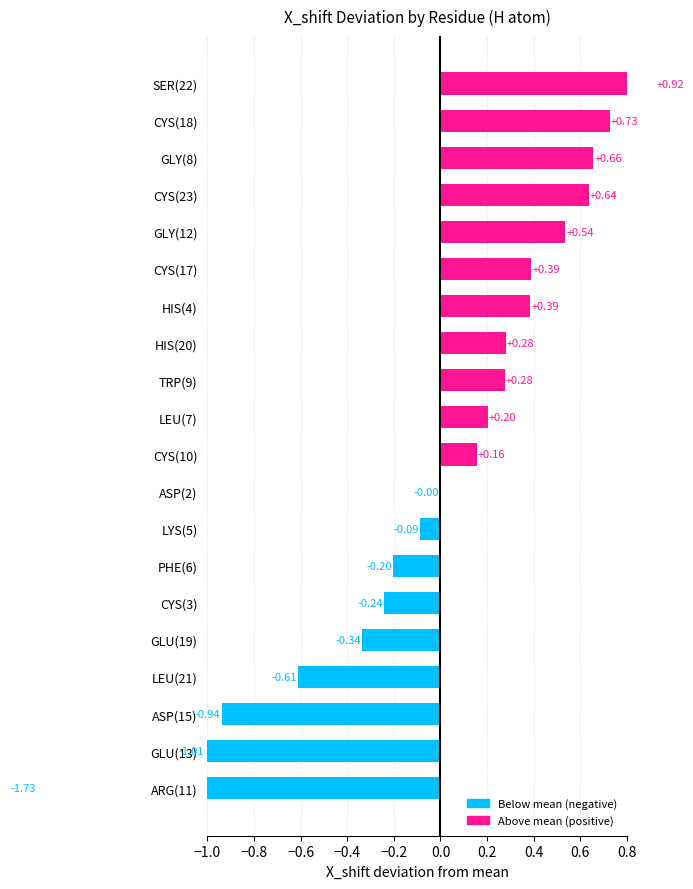

What is the smallest value displayed?

-1.7